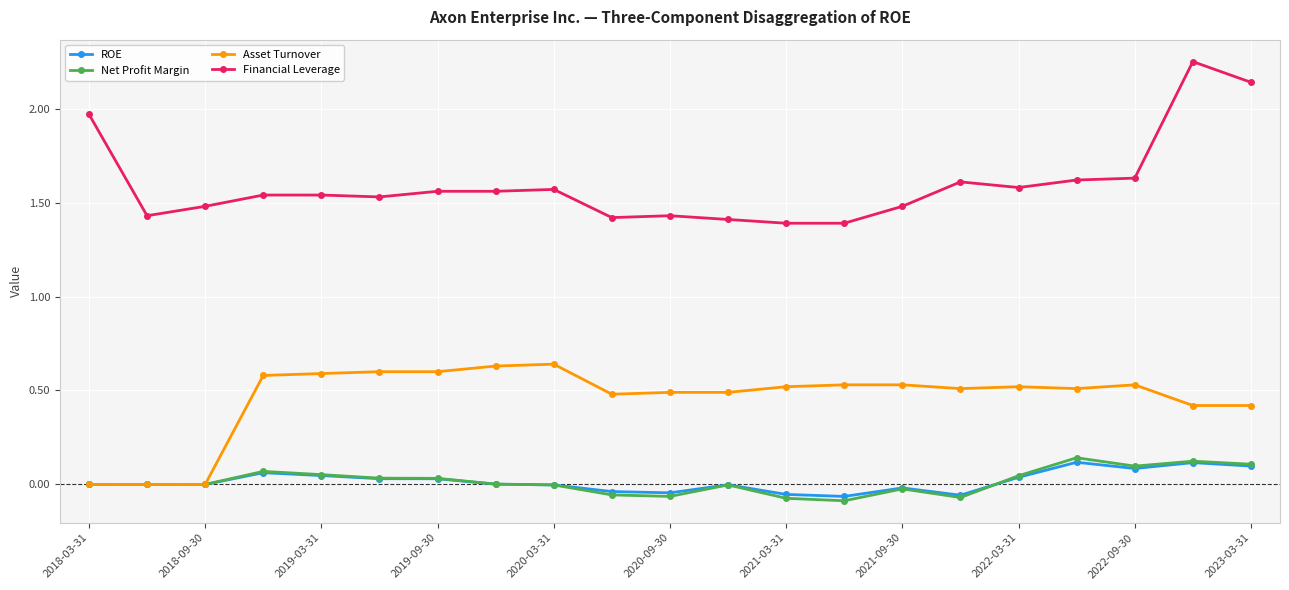

True or false: Asset Turnover has more than 0 interior local peaks.

True